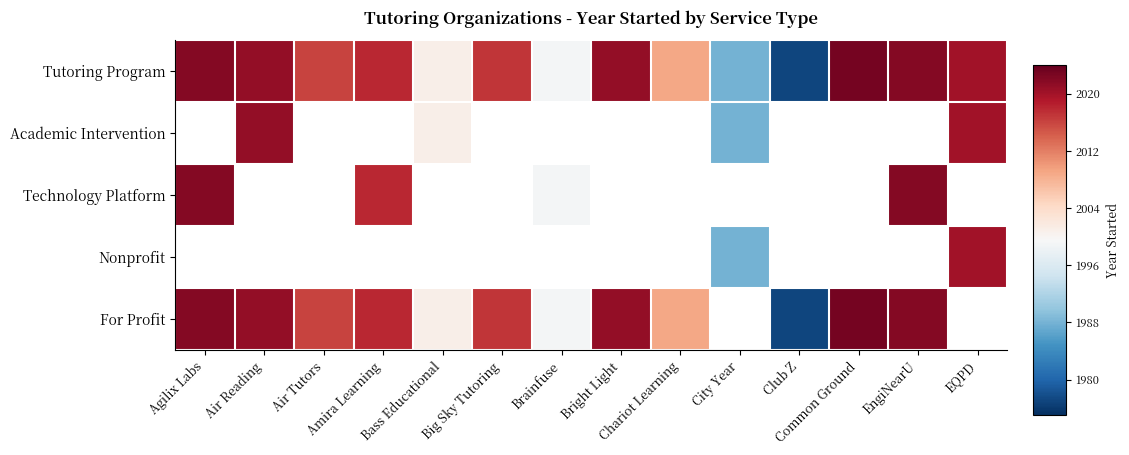

Between Agilix Labs and Big Sky Tutoring, which series saw the biggest shift?

Tutoring Program